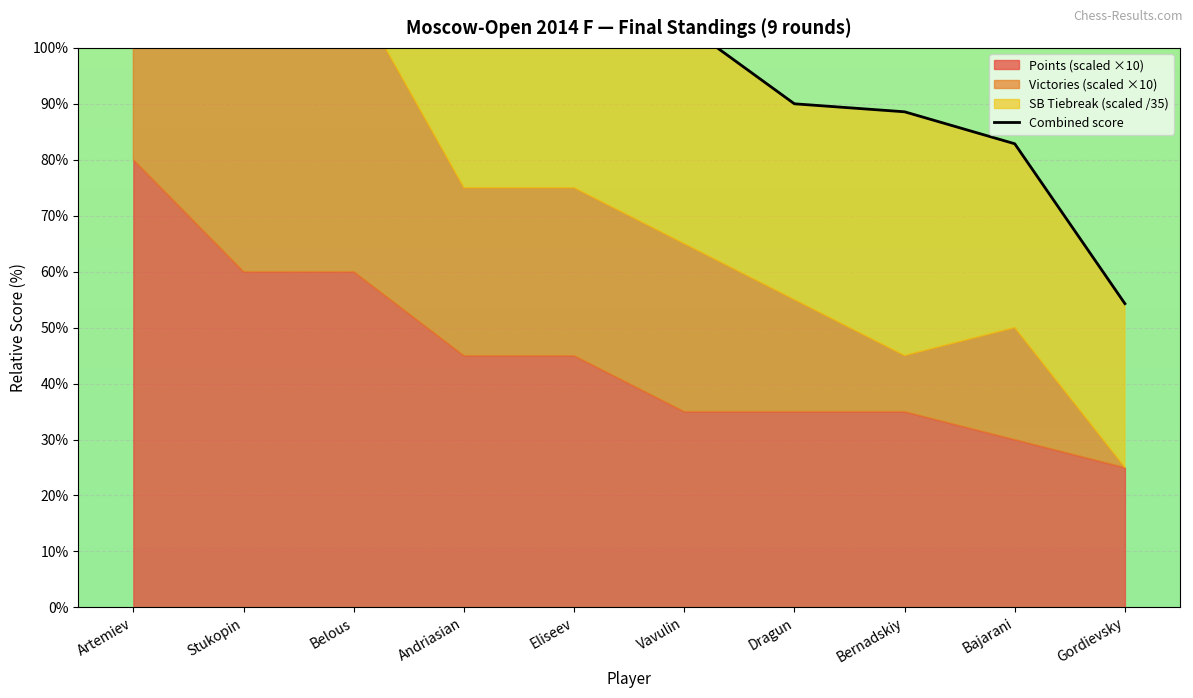

What is the maximum value shown in the chart?

242.1